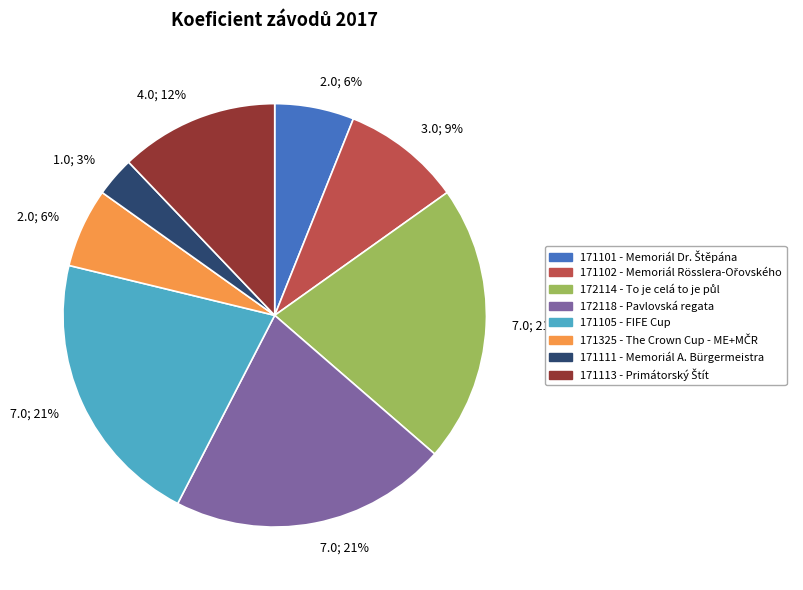

Does any single category account for the majority?

No